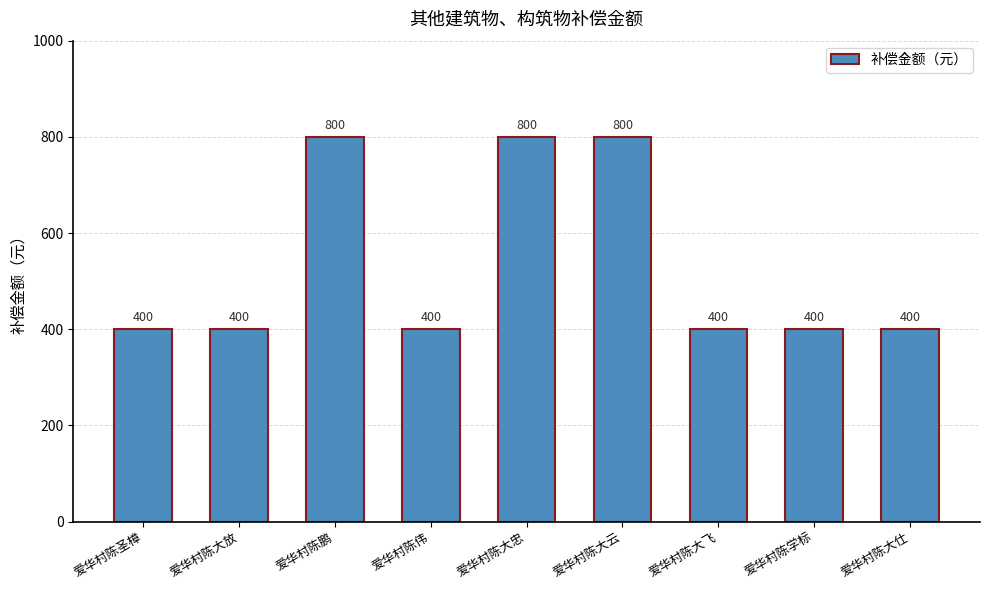

What is the maximum value shown in the chart?

800